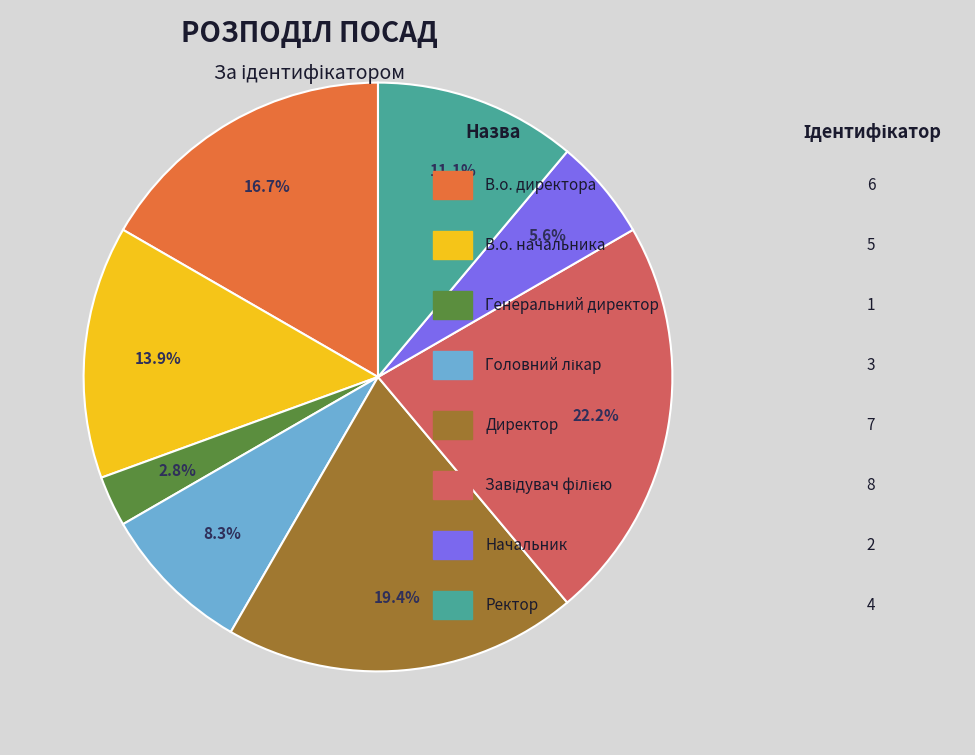

Is there any slice that represents more than half of the pie?

No